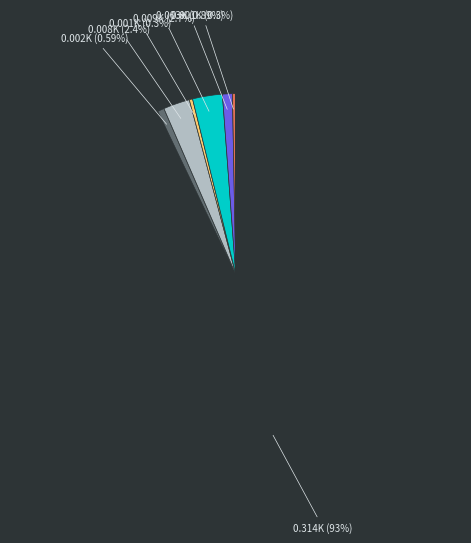

Is there a majority slice in this chart?

Yes